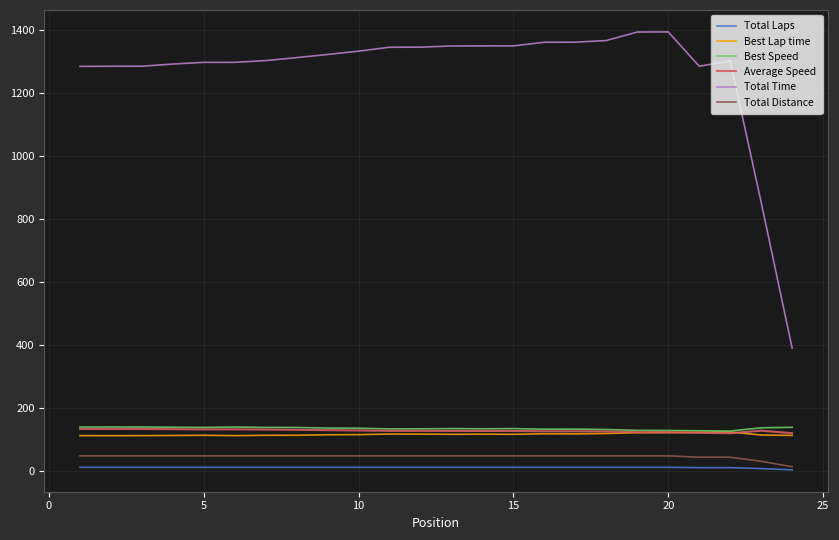

Which series has the largest total across all categories?

Total Time